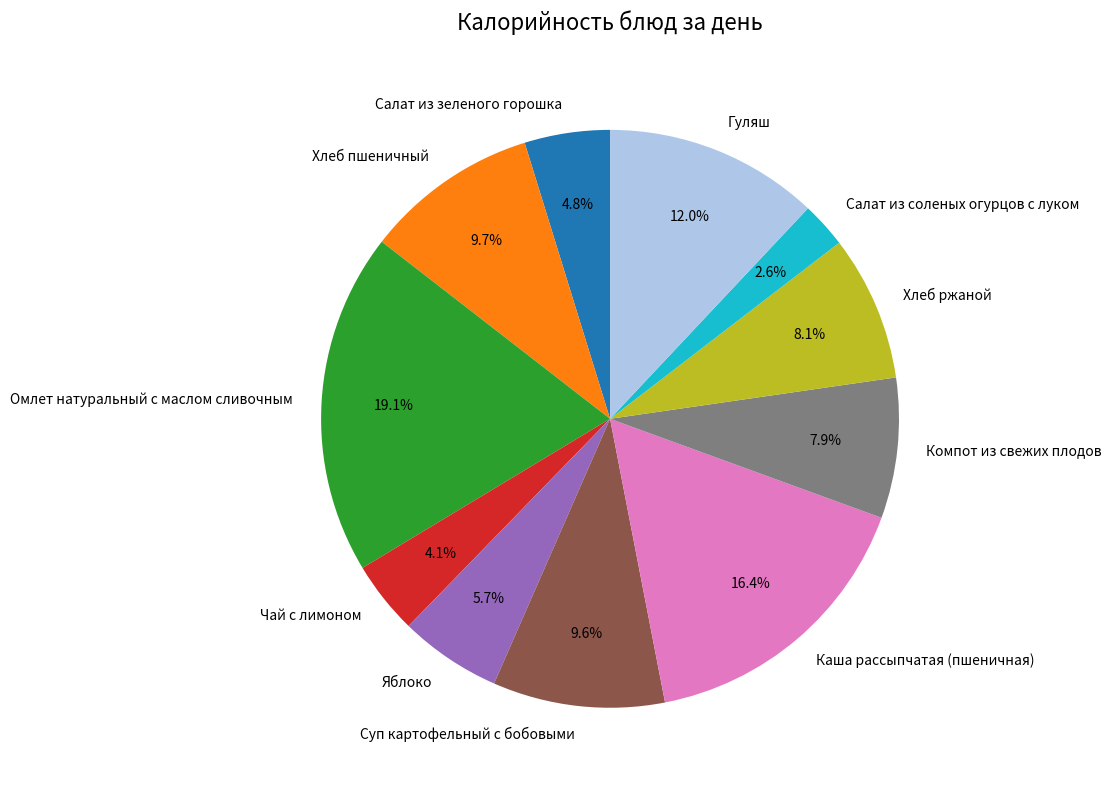

Between Гуляш and Хлеб ржаной, which is larger?

Гуляш